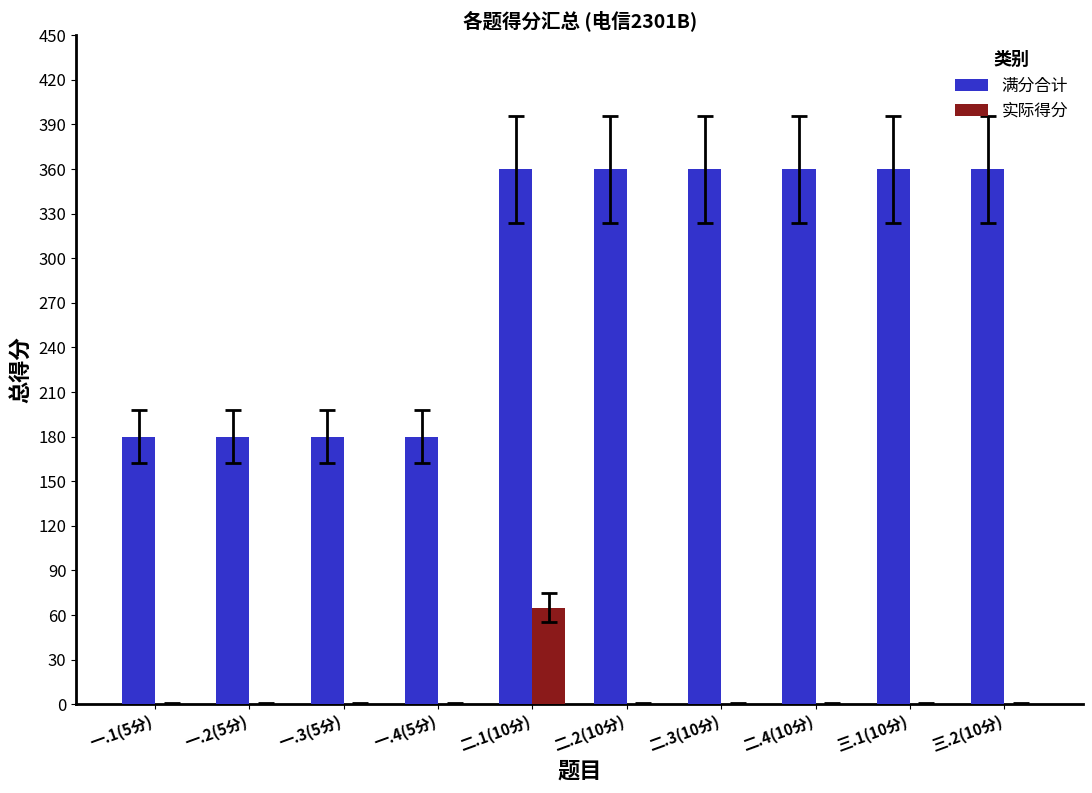

Which series changed the most between 一.4(5分) and 二.1(10分)?

满分合计